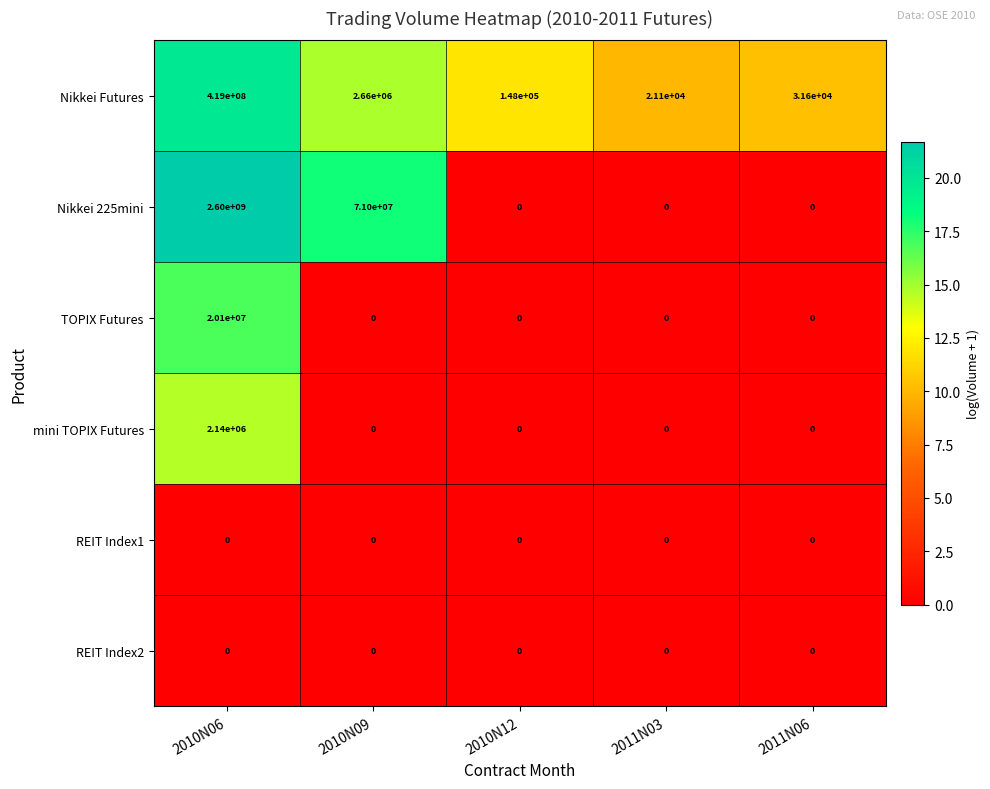

List the labels in order of Nikkei Futures value, smallest first.

2011N03, 2011N06, 2010N12, 2010N09, 2010N06